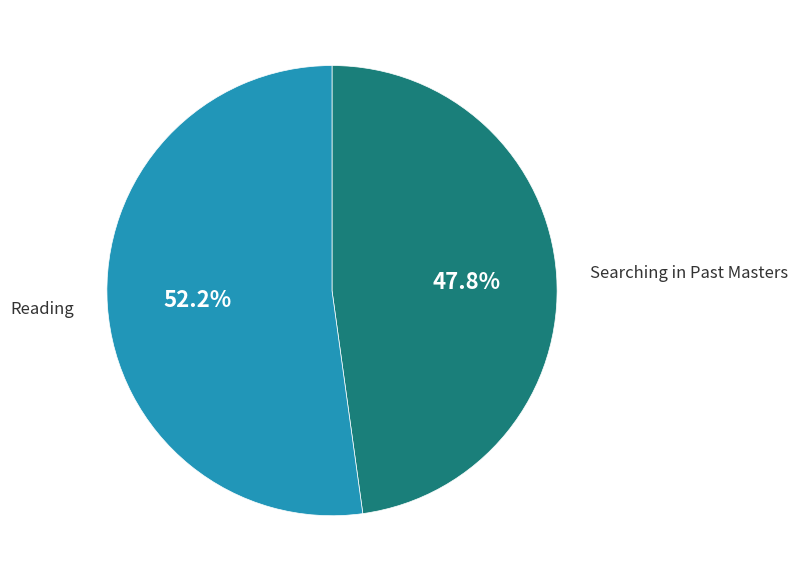

What percentage is NOT represented by Searching in Past Masters?

52.2%